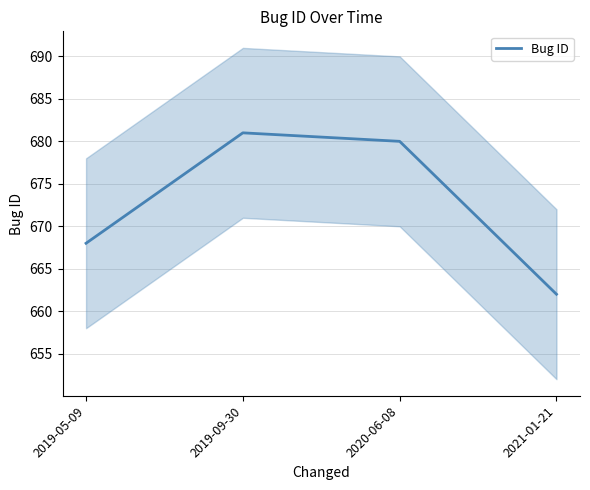

Reading left to right, extract all data points from this chart.

2019-05-09=668	2019-09-30=681	2020-06-08=680	2021-01-21=662